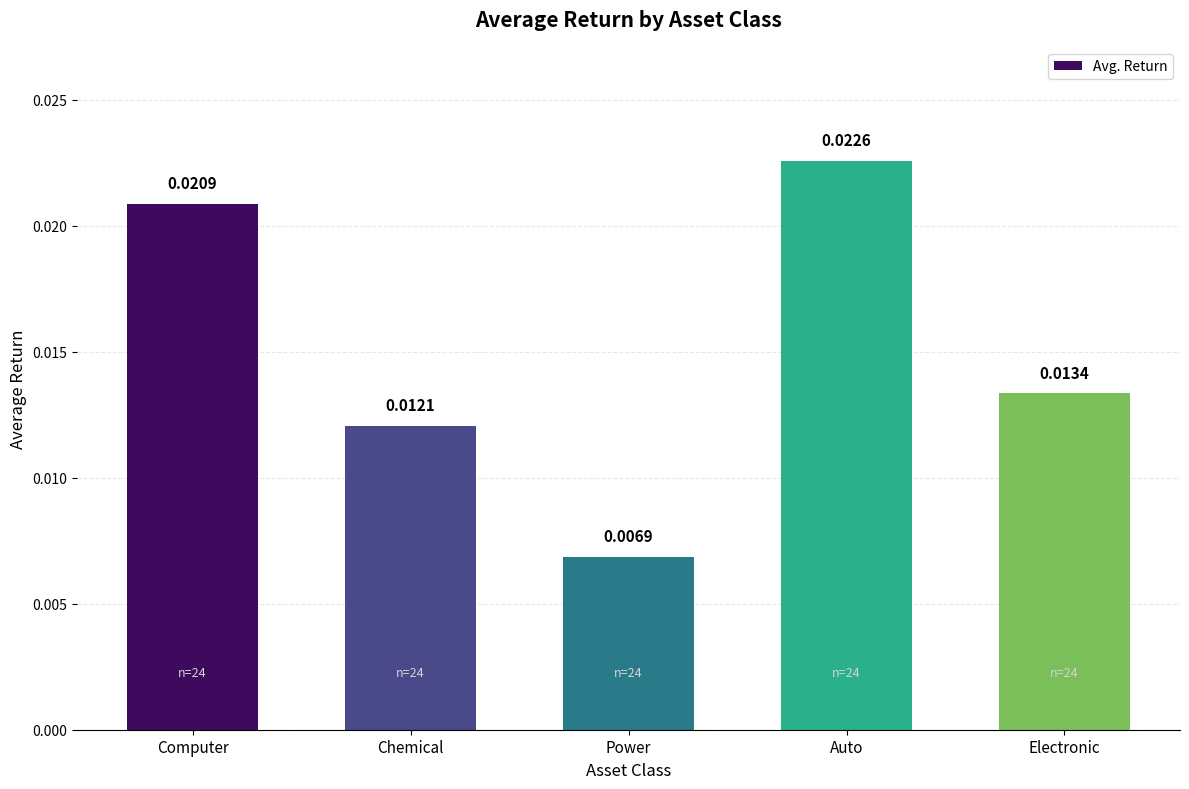

Are the bars horizontal?

No